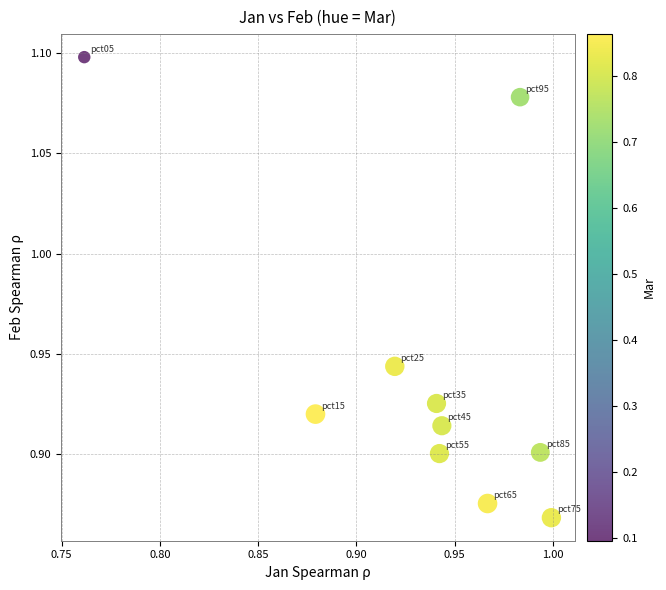

Count the number of points in this scatter plot.

10